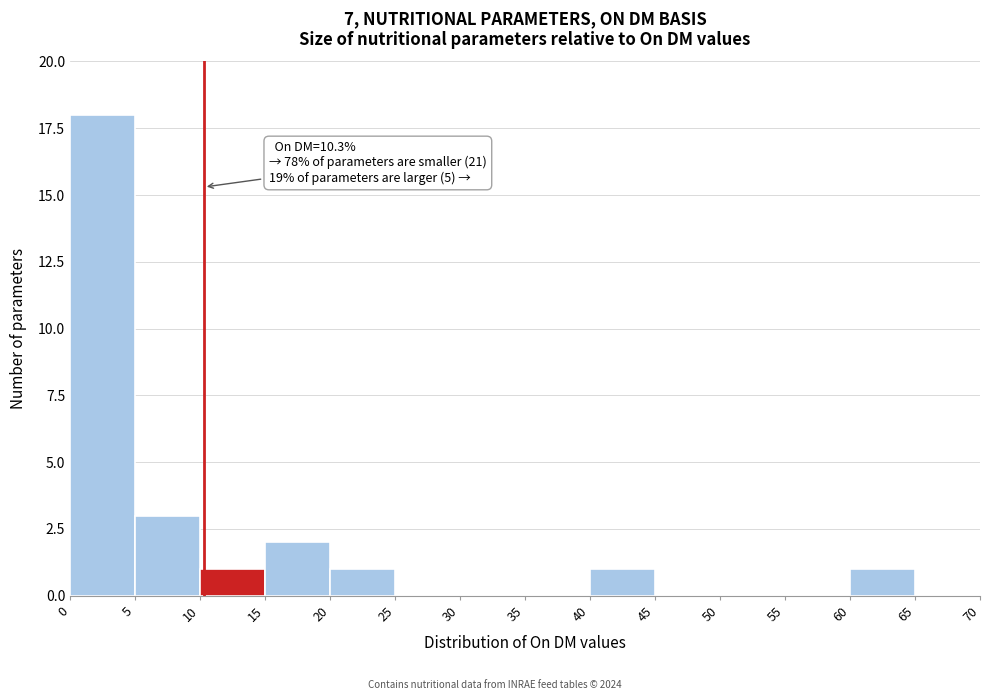

Over which range of the x-axis is the bar tallest?

0 to 5